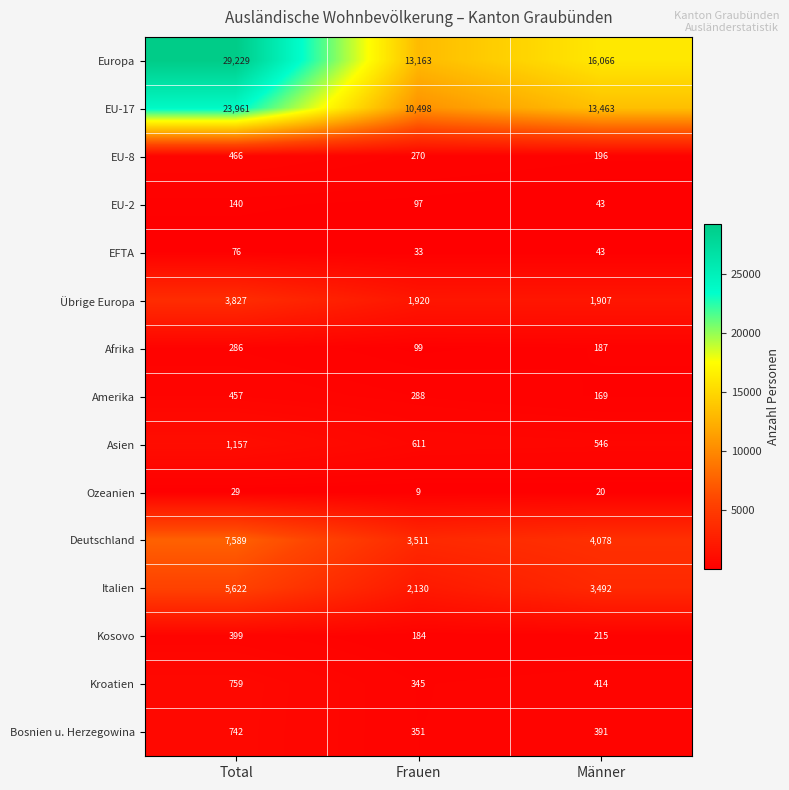

The Deutschland series shows 3511 at Frauen. True or false?

True